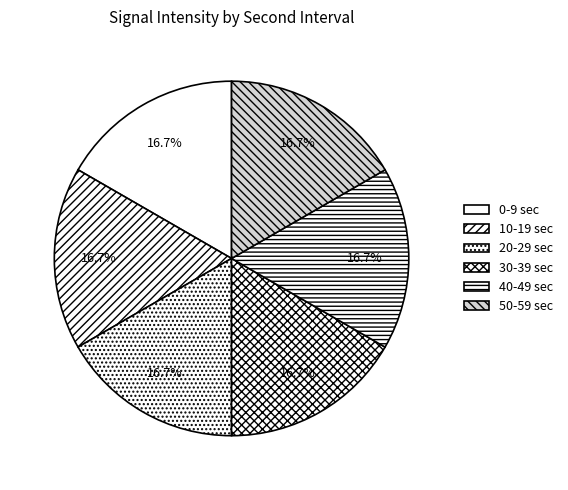

Count the number of slices in the pie.

6